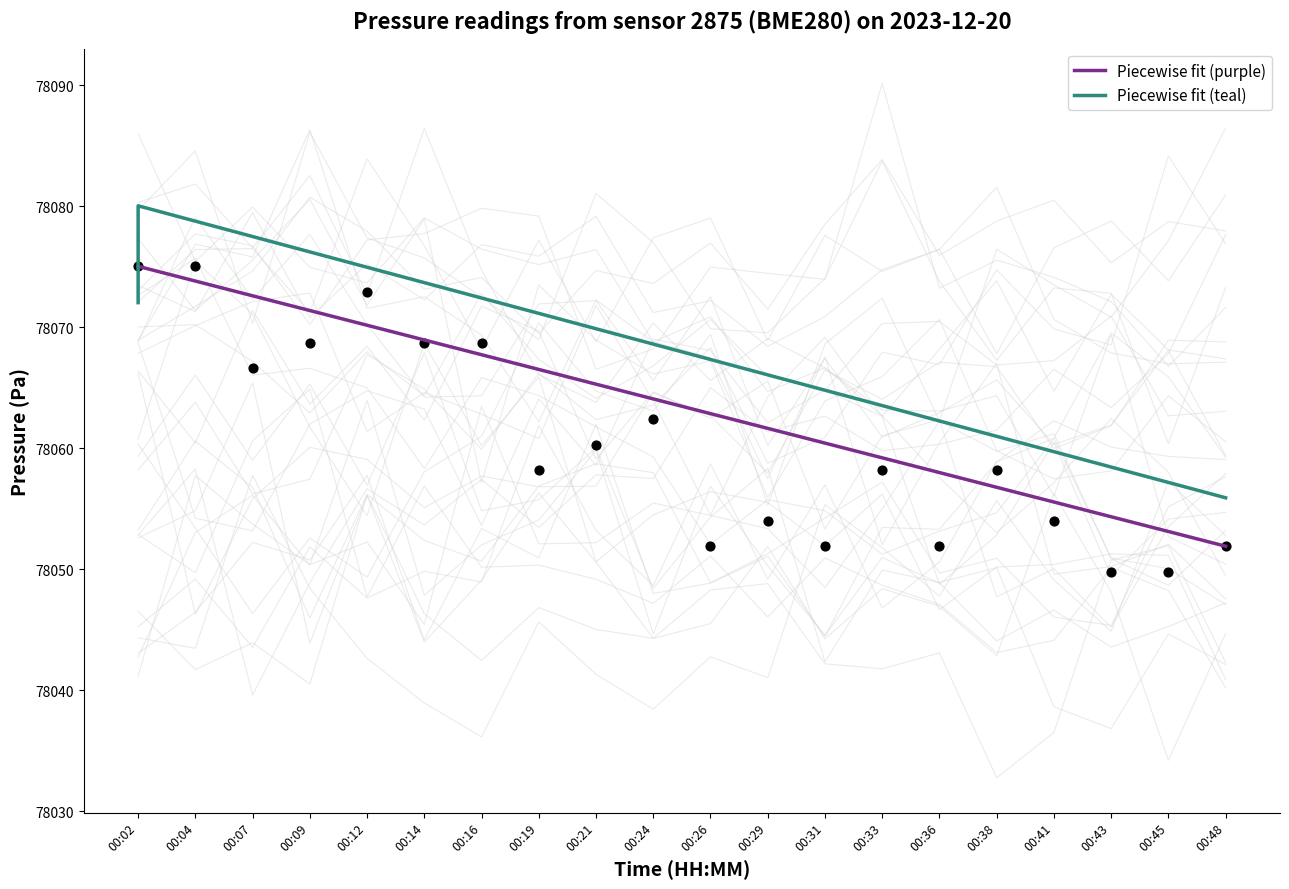

Is the value of Piecewise fit (teal) at 00:02 greater than the value of Piecewise fit (purple) at 00:02?

No